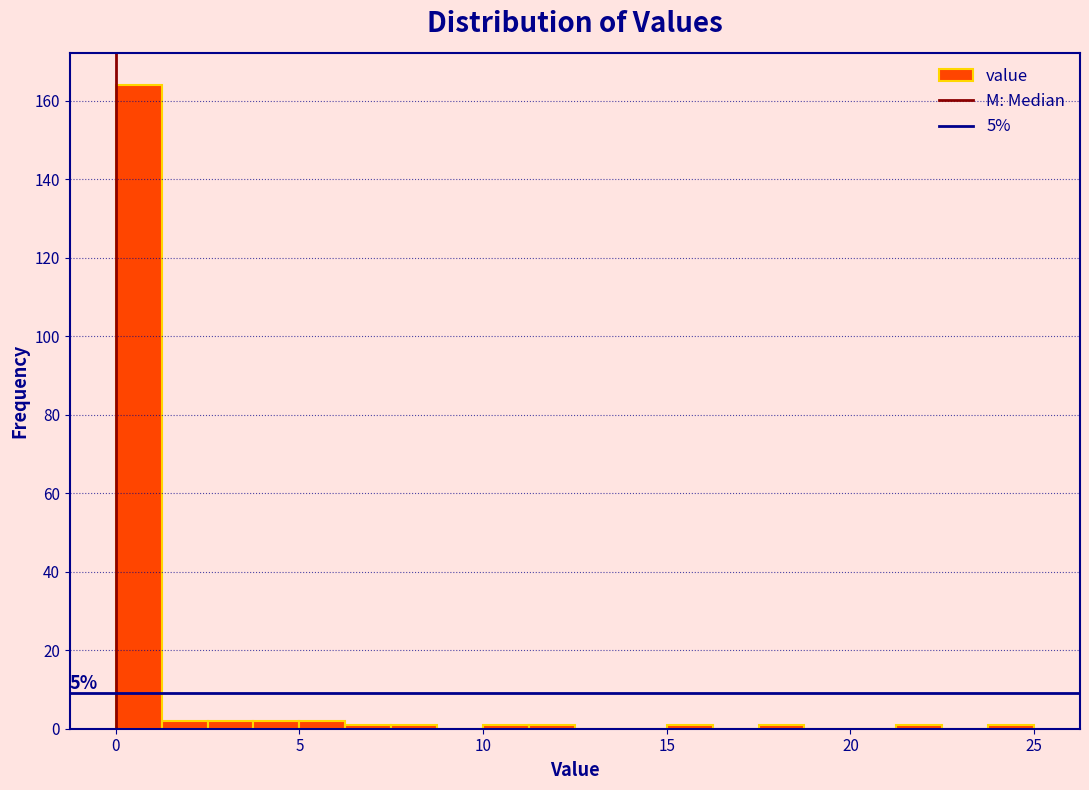

Read against the x-axis, roughly where is the centre of the tallest bar?

0.5